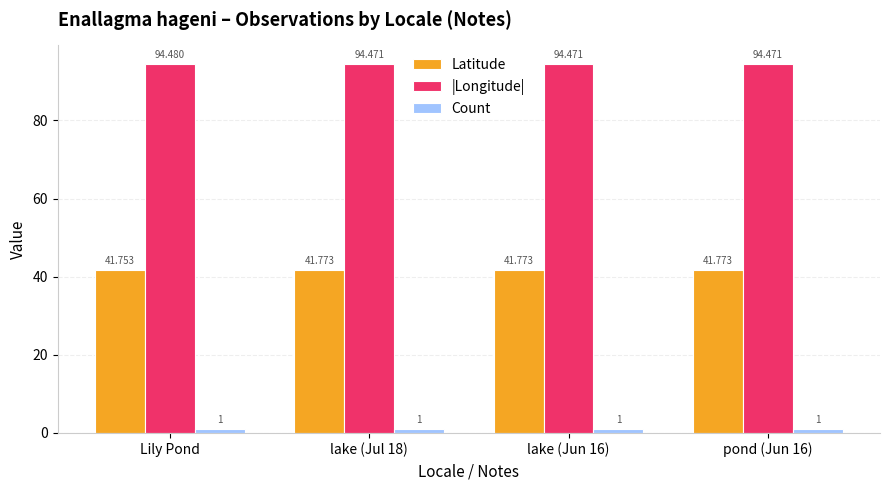

List the series in order of their peak value, highest first.

|Longitude|, Latitude, Count